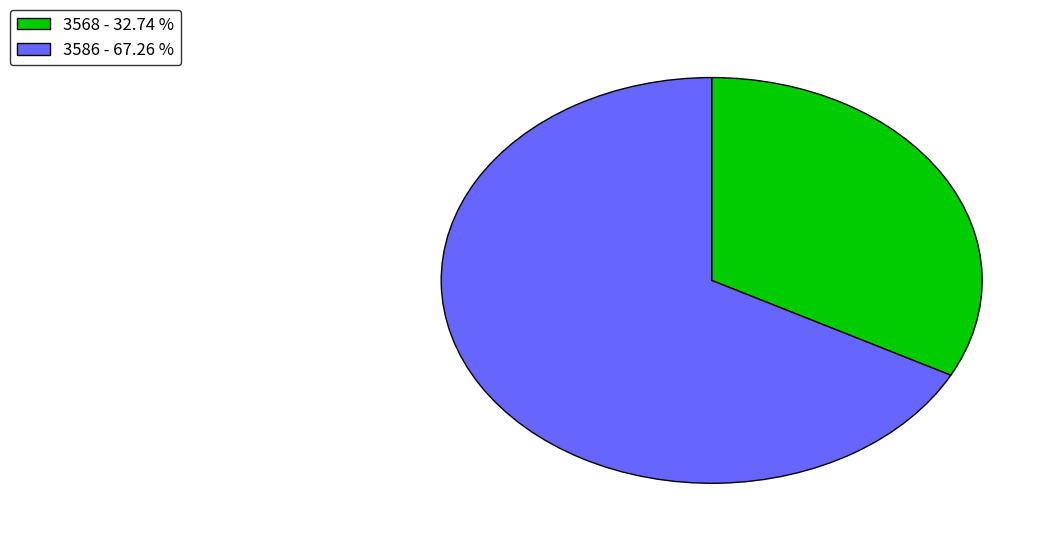

Is there a majority slice in this chart?

Yes